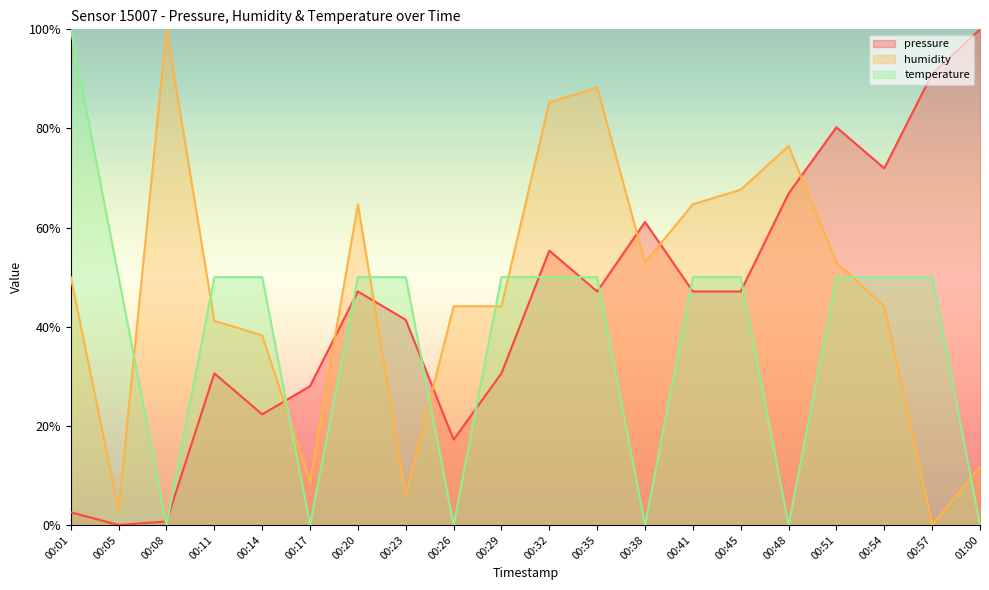

Is it true that humidity equals 67.6 at 00:45?

True